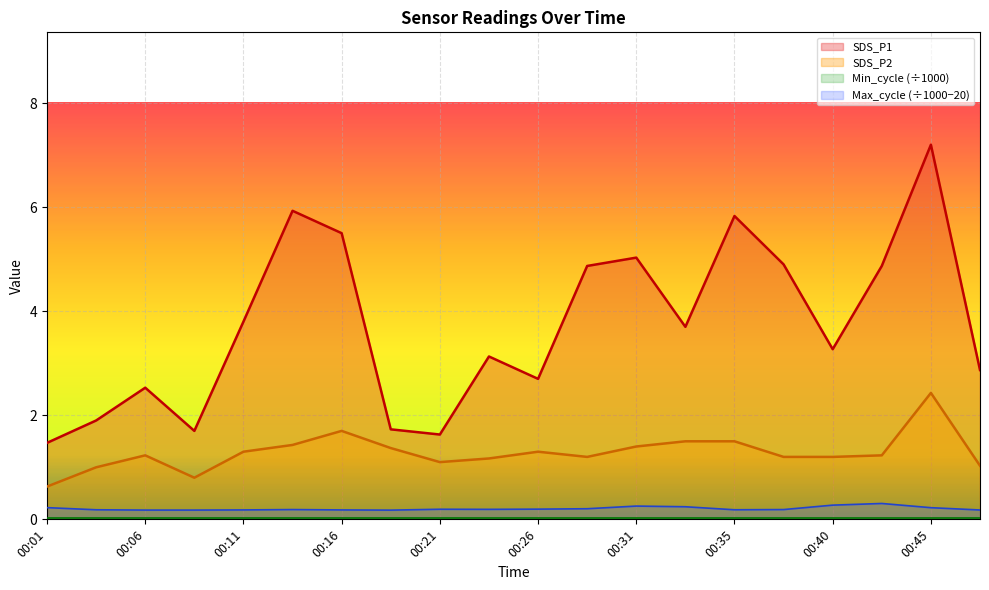

At which label does Max_cycle reach its peak?

00:43